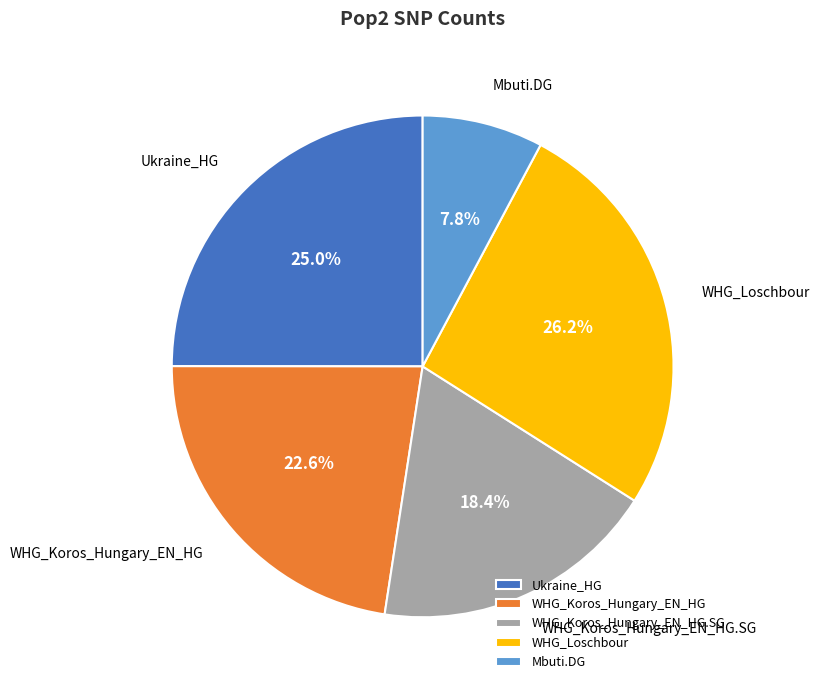

Combined, do WHG_Loschbour and Ukraine_HG account for over 50%?

Yes